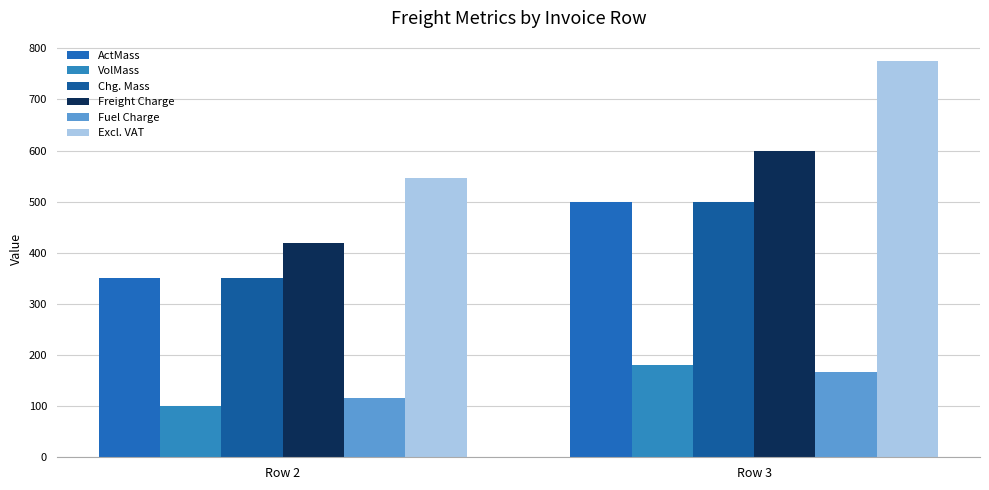

What is the maximum value for Freight Charge?

600.0